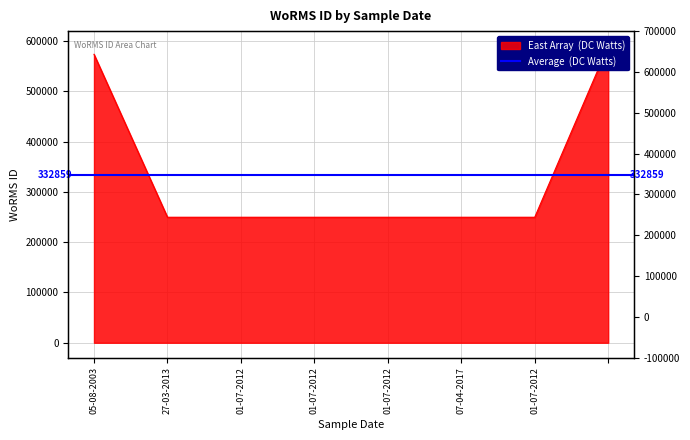

The chart shows a value of 249731 at 01-07-2012. True or false?

True